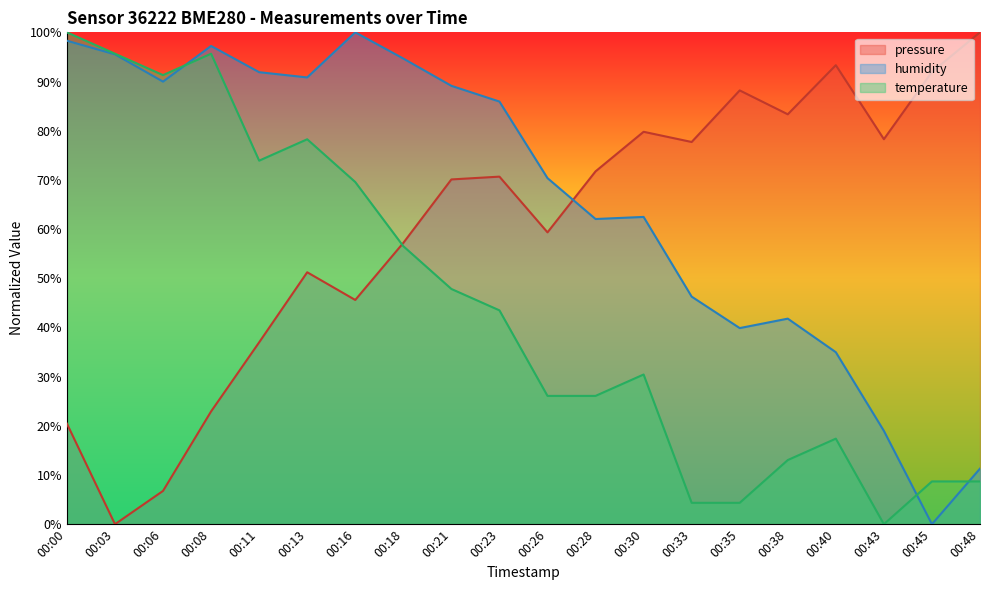

Rank the series at 00:03 from highest to lowest value.

temperature, humidity, pressure